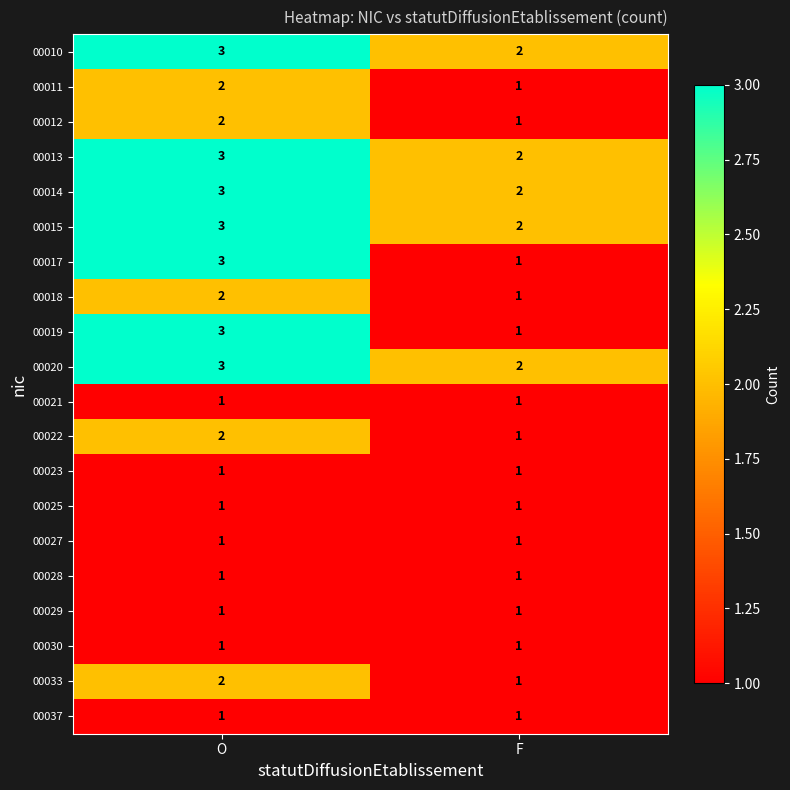

At which label does 00012 reach its minimum?

F